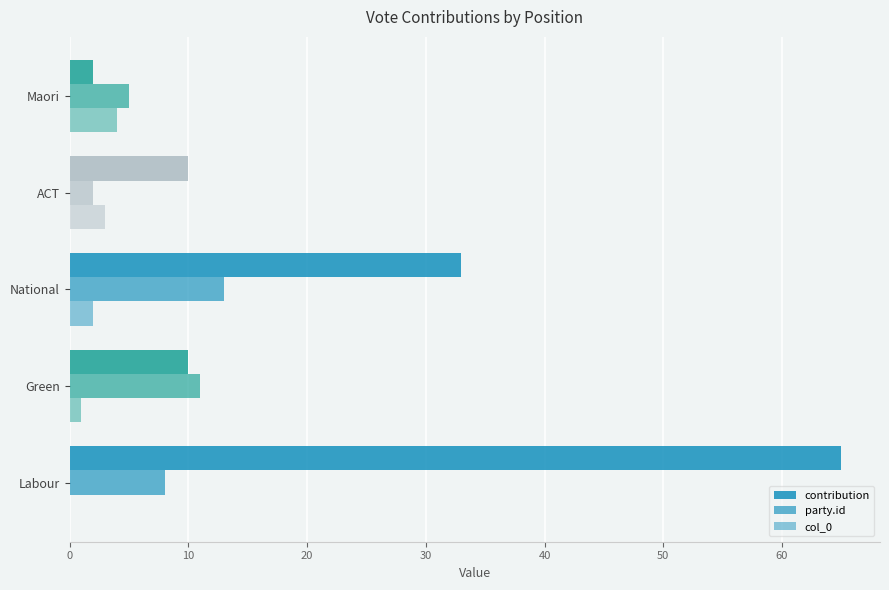

What is the average value of the col_0 series?

2